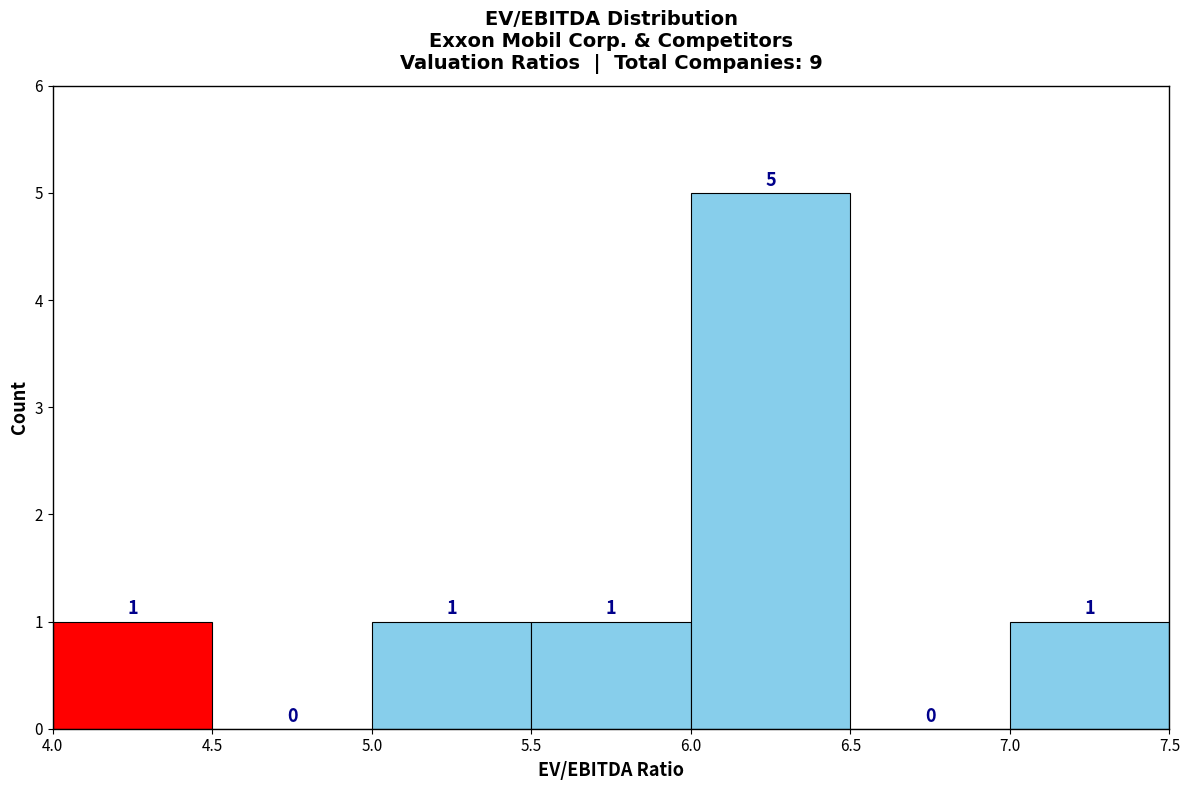

What is the height of the bar covering 6.0 to 6.5 on the x-axis?

5